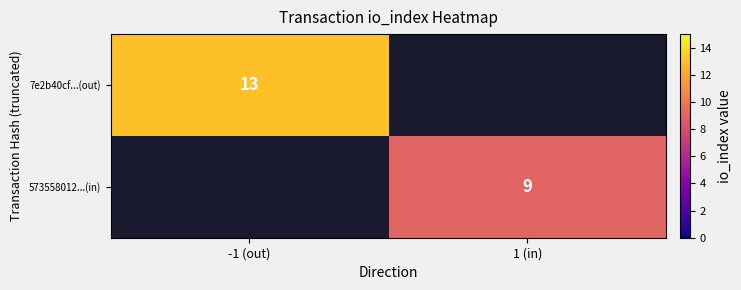

The 7e2b40cf...(out) series shows 6.3 at -1 (out). True or false?

False